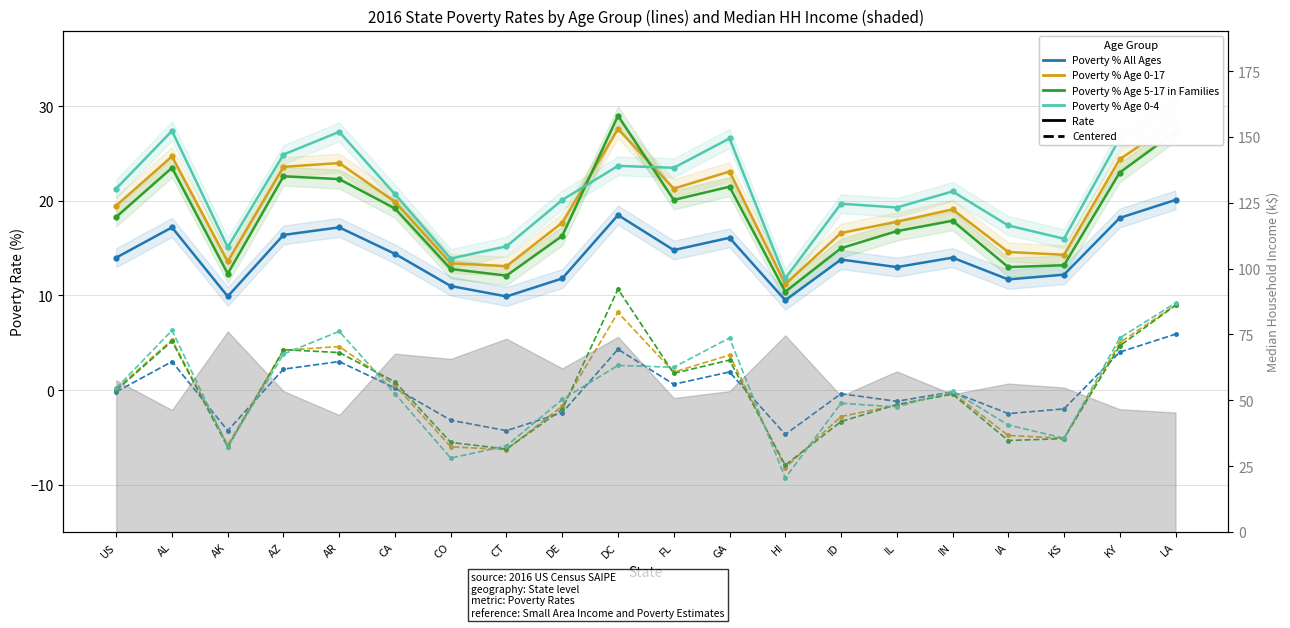

How many values in the Poverty % Age 5-17 in Families series are below 18?

10